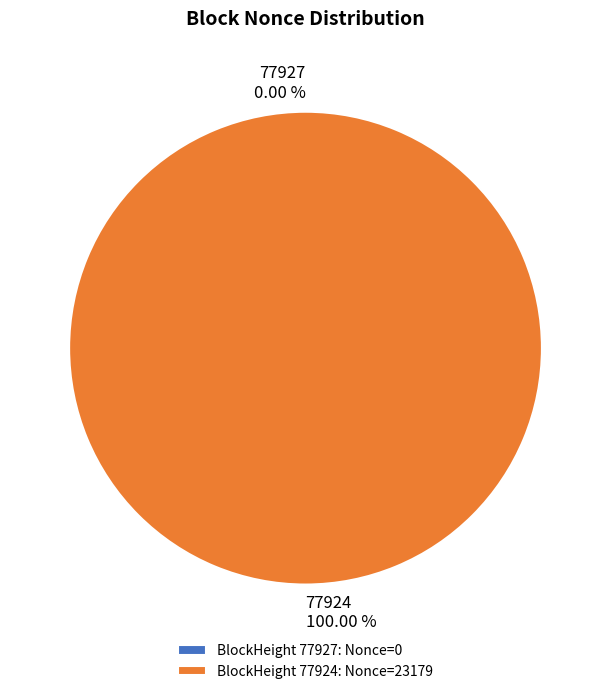

What is the total percentage of 77927 and 77924?

100.0%